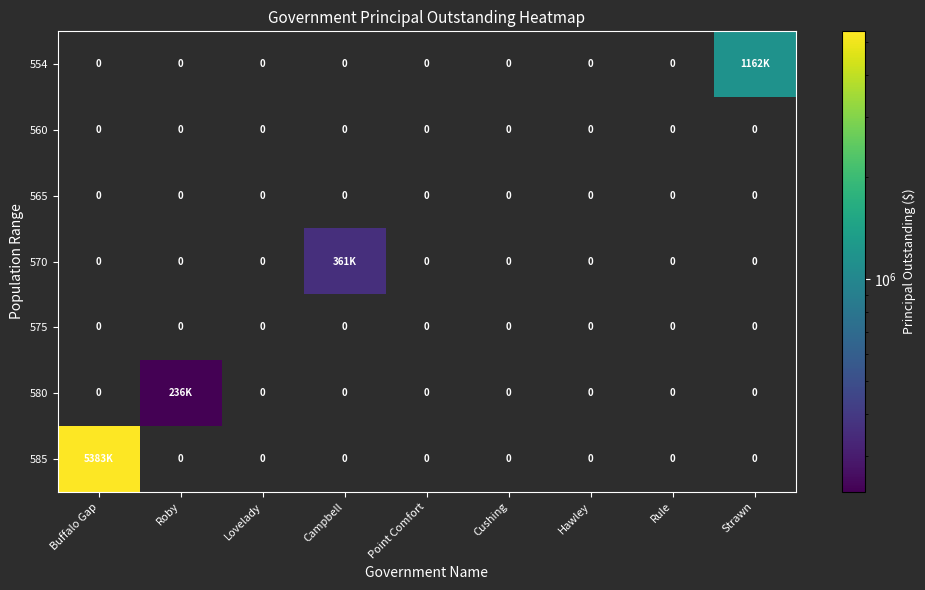

Which series has the largest range (max minus min)?

585